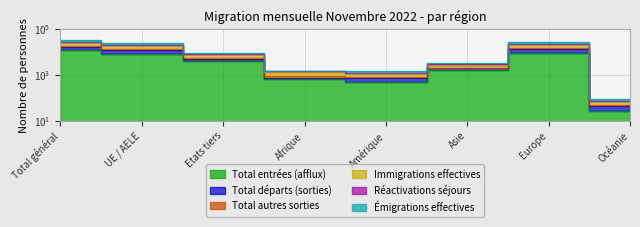

Where is the first local minimum for Total autres sorties?

Amérique